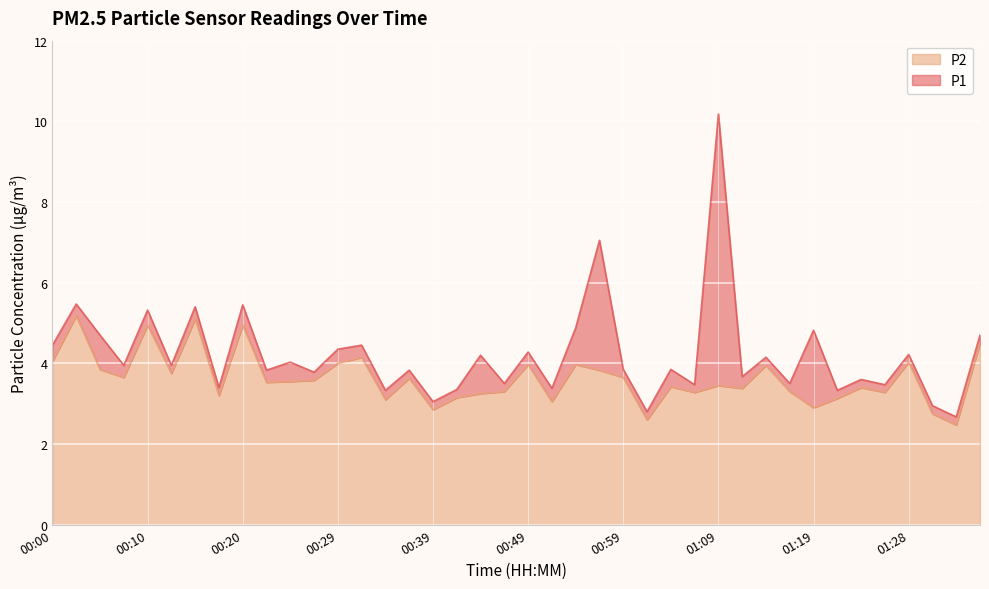

What are all the series names shown in the legend?

P2, P1